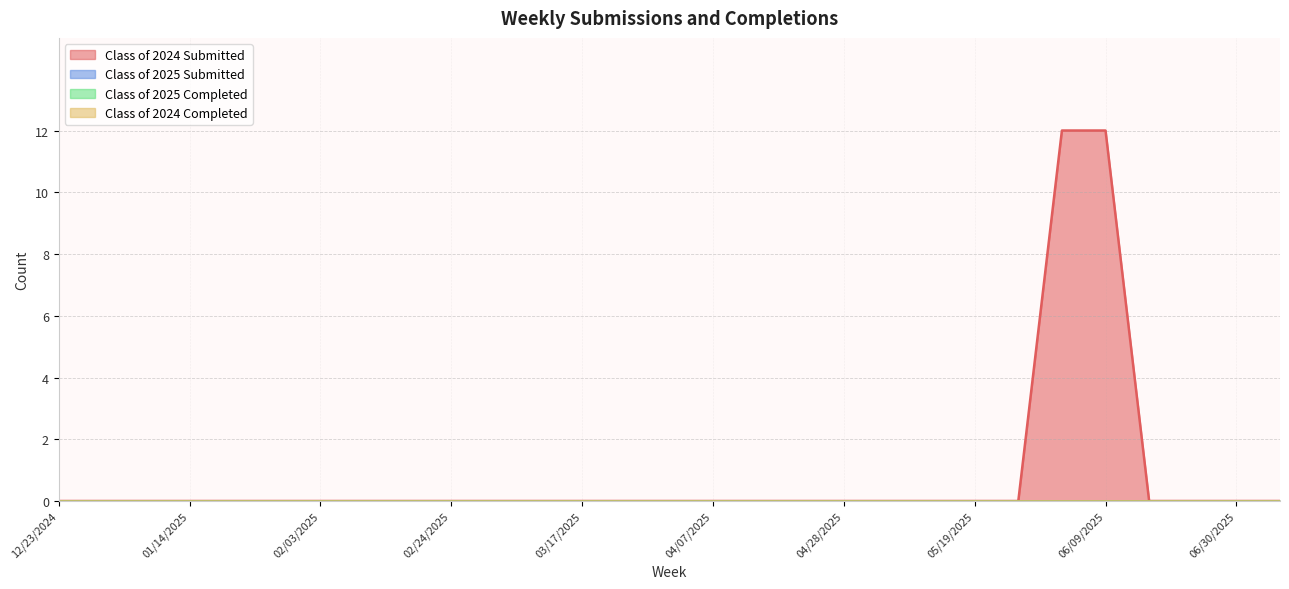

True or false: Class of 2024 Completed and Class of 2024 Submitted intersect in this chart.

False